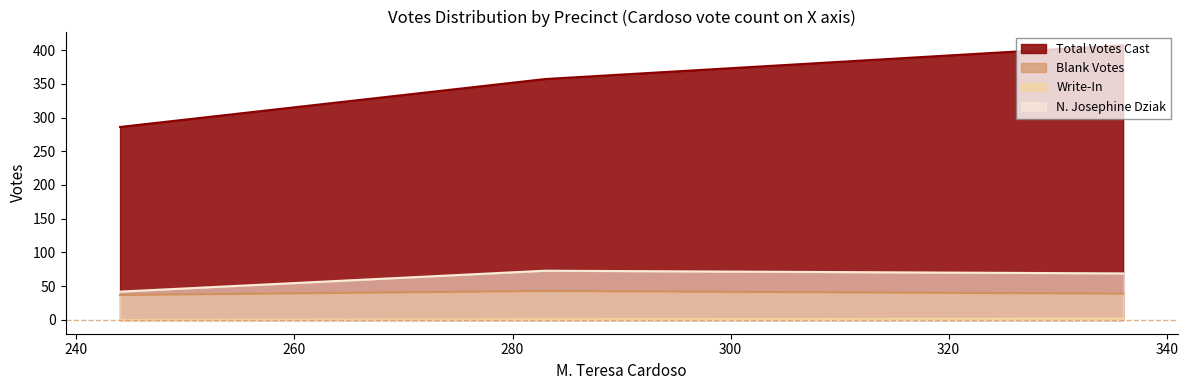

Rank the series by their maximum value, from lowest to highest.

Write-In, Blank Votes, N. Josephine Dziak, Total Votes Cast